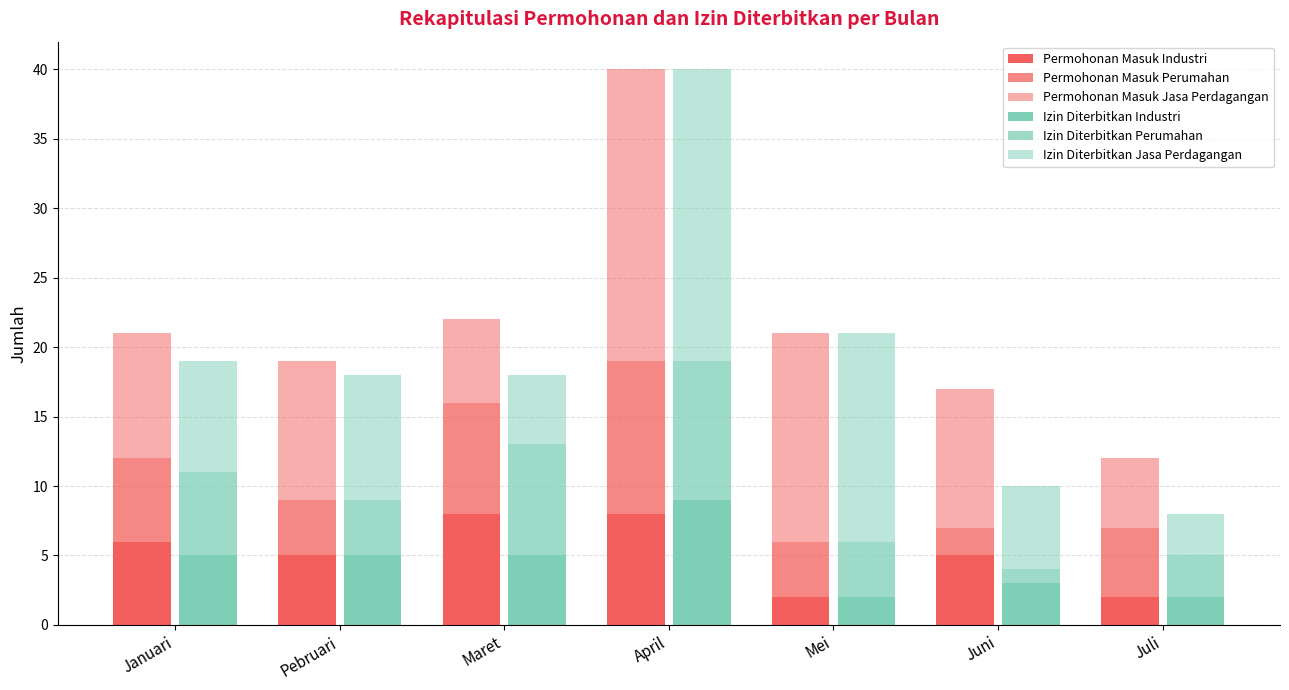

How many bars are there in each group?

6